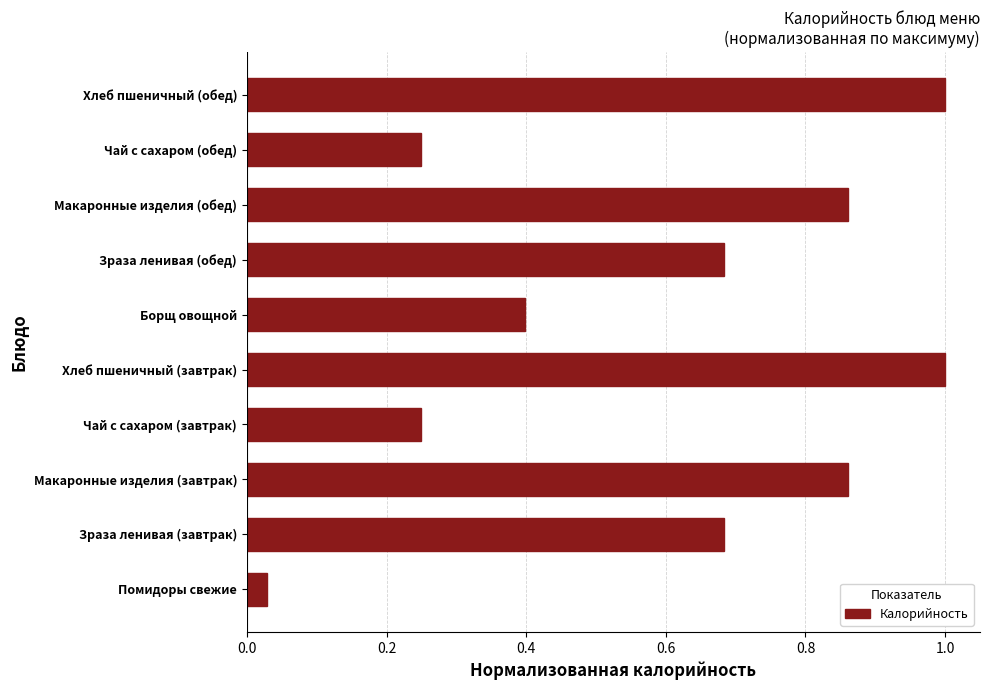

What is the greatest value displayed?

1.0